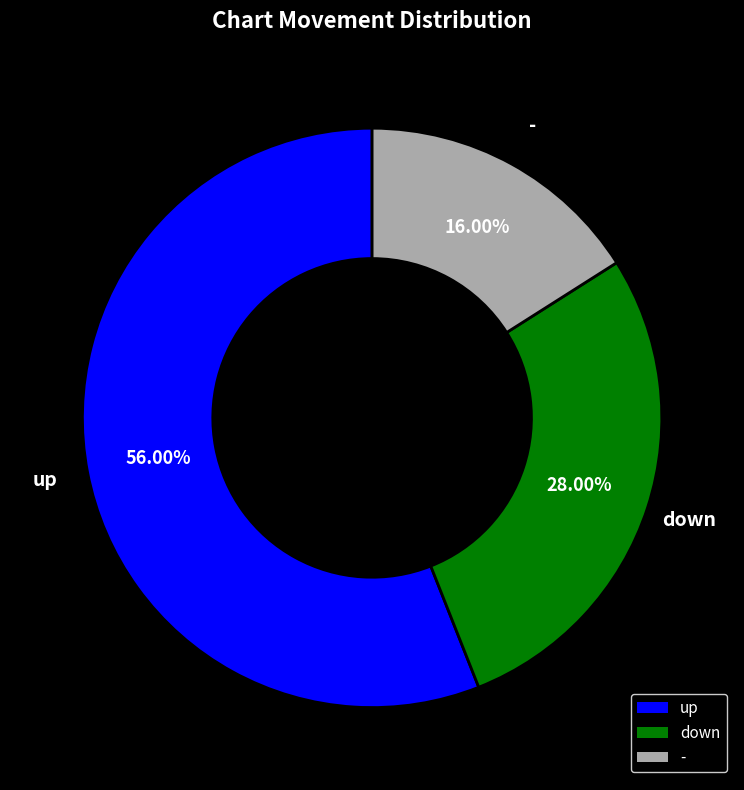

Is it true that up is 46% of the pie?

False